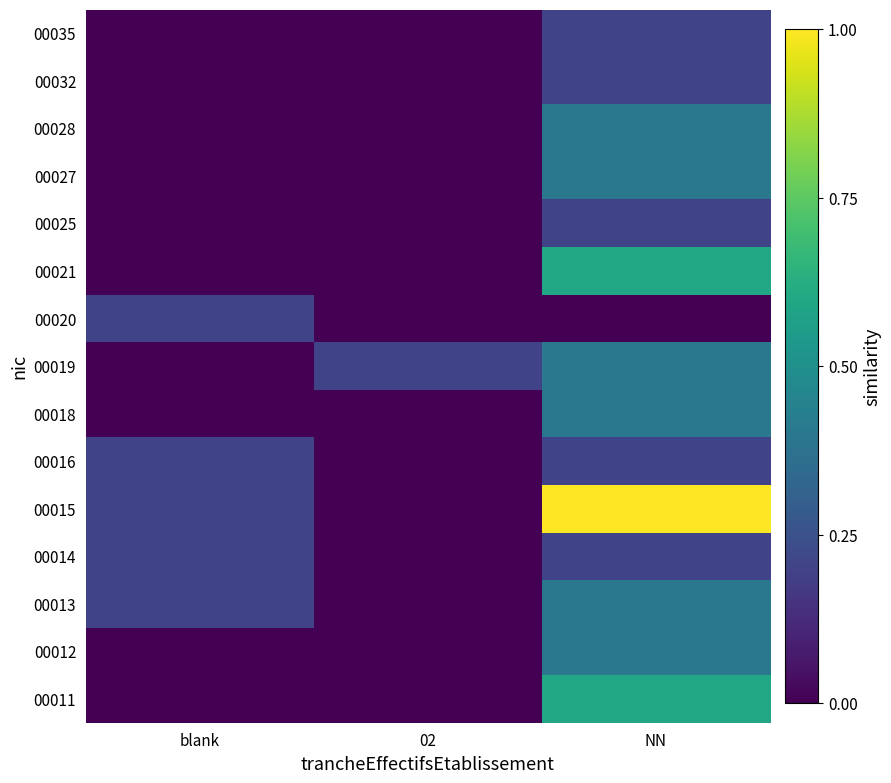

At which category is the sum across all series the highest?

NN